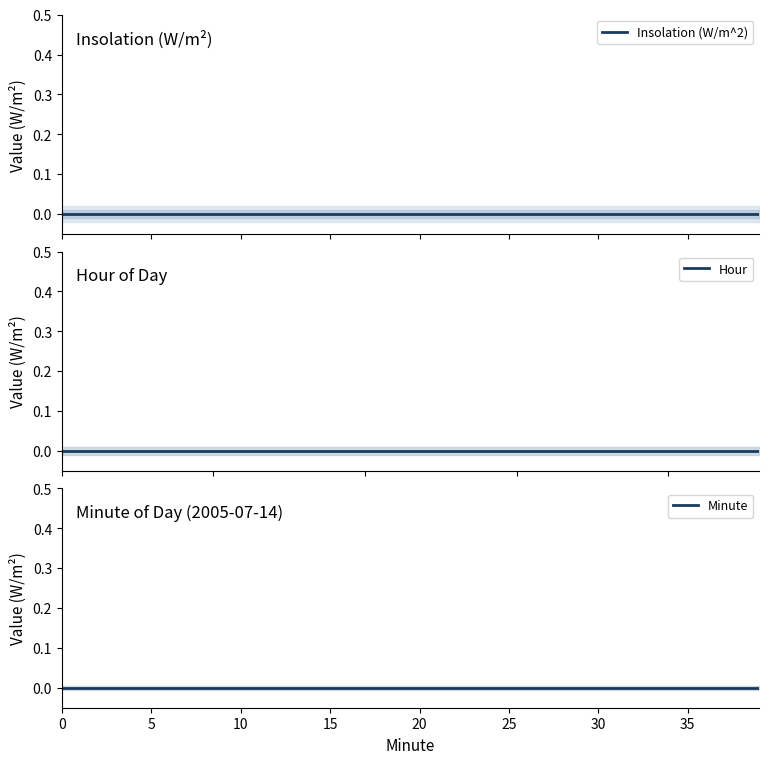

Does the chart display data point markers on the line(s)?

No